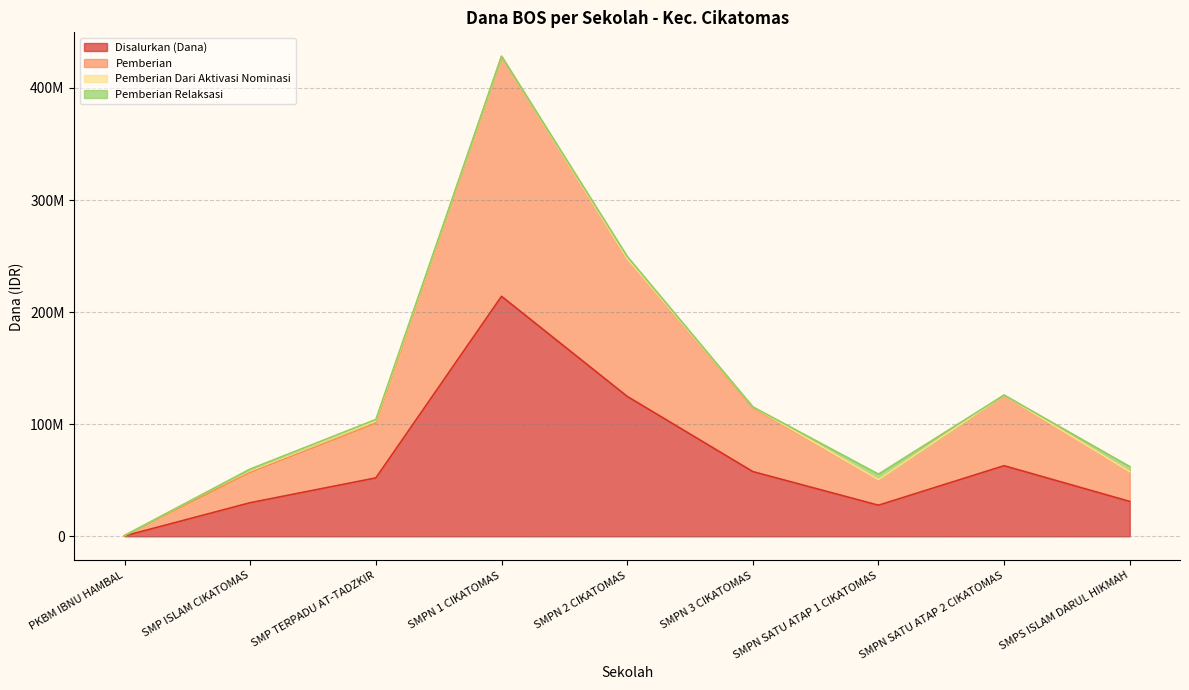

What is the label of the 8th point from the right?

SMP ISLAM CIKATOMAS